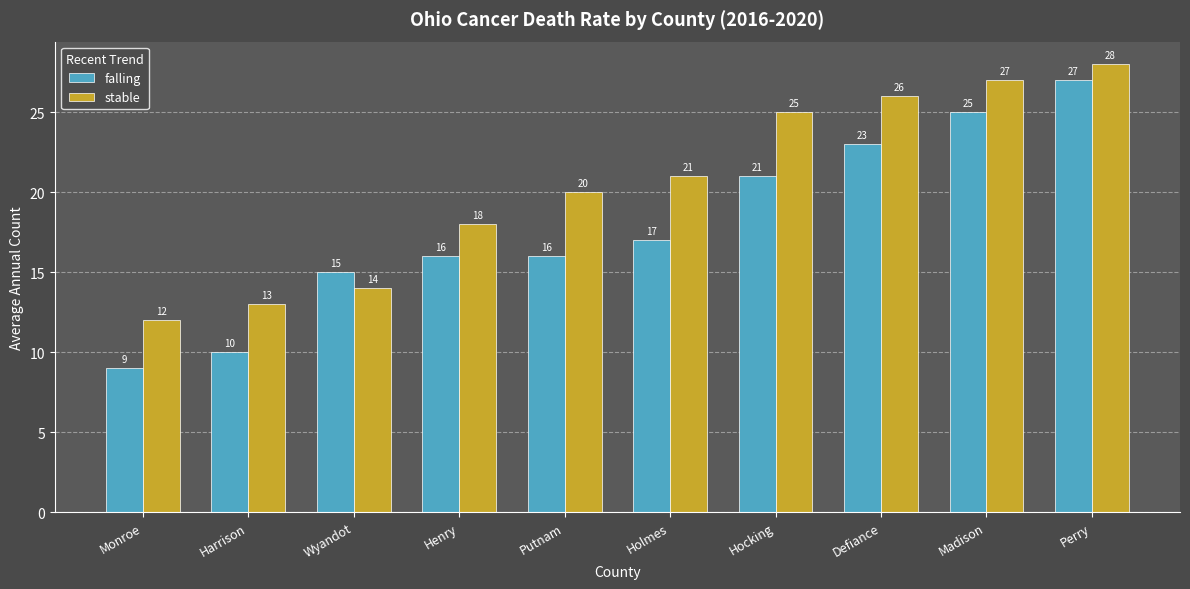

Reading left to right, what are all the values shown in this chart?

falling: Monroe=9	Harrison=10	Wyandot=15	Henry=16	Putnam=16	Holmes=17	Hocking=21	Defiance=23	Madison=25	Perry=27
stable: Monroe=12	Harrison=13	Wyandot=14	Henry=18	Putnam=20	Holmes=21	Hocking=25	Defiance=26	Madison=27	Perry=28